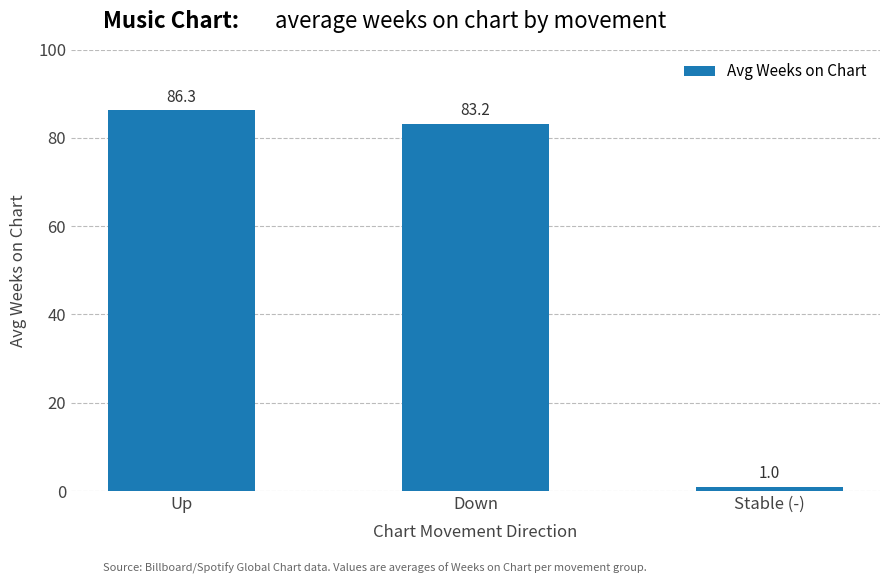

Which label corresponds to the largest value in the chart?

Up